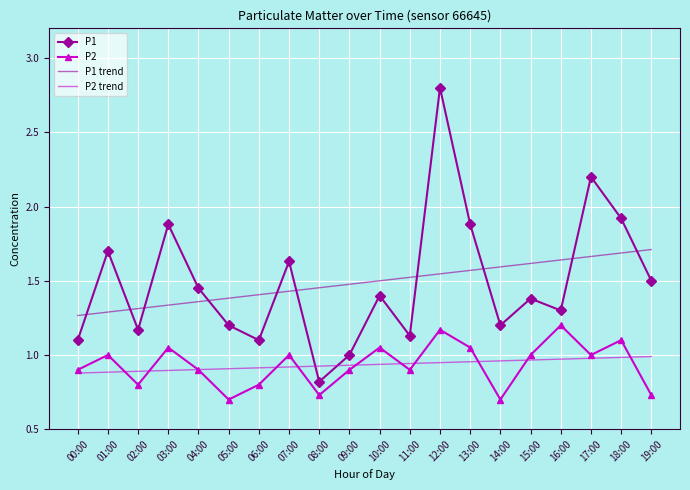

Is the value of P2 at 07:00 greater than the value of P1 at 03:00?

No